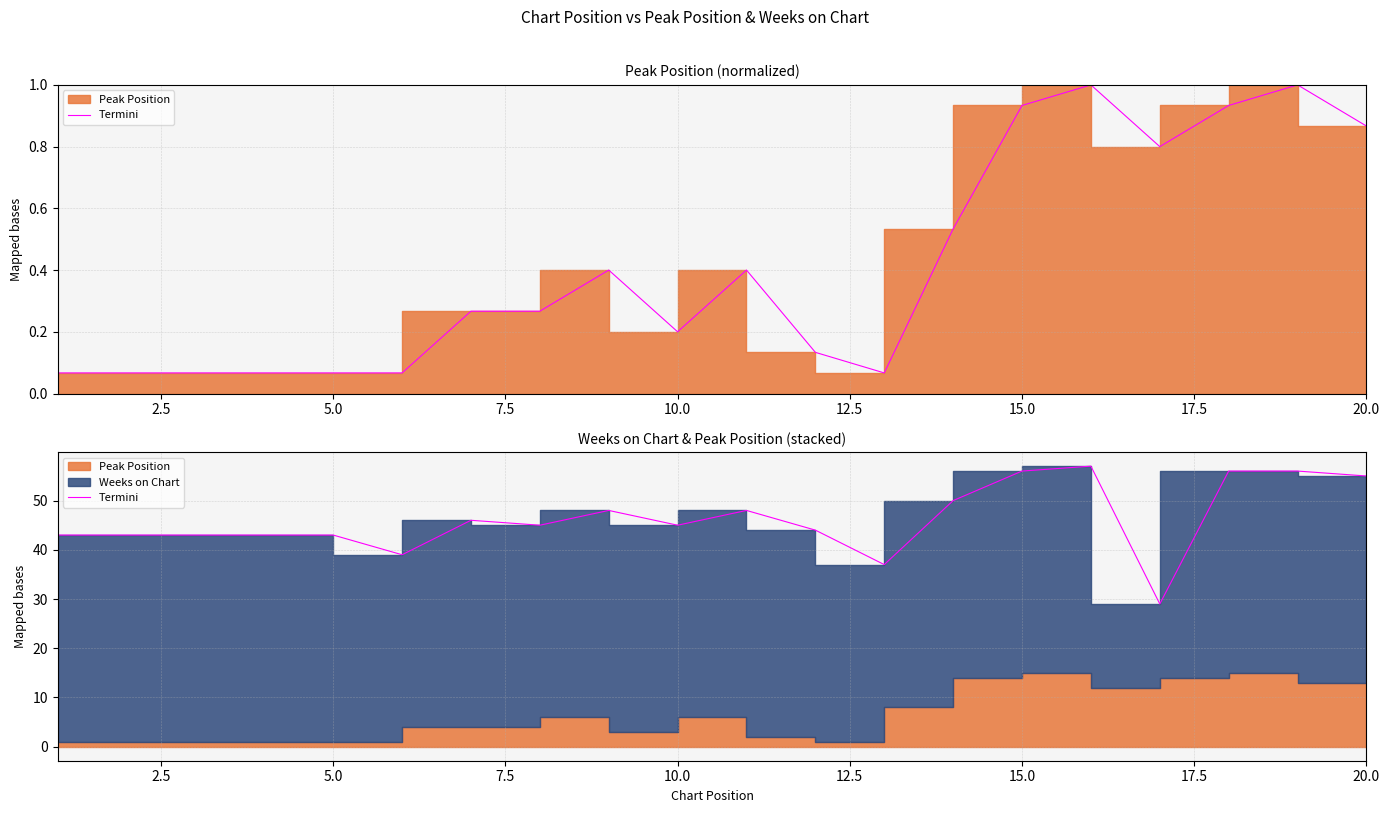

How many data points does each series have?

20